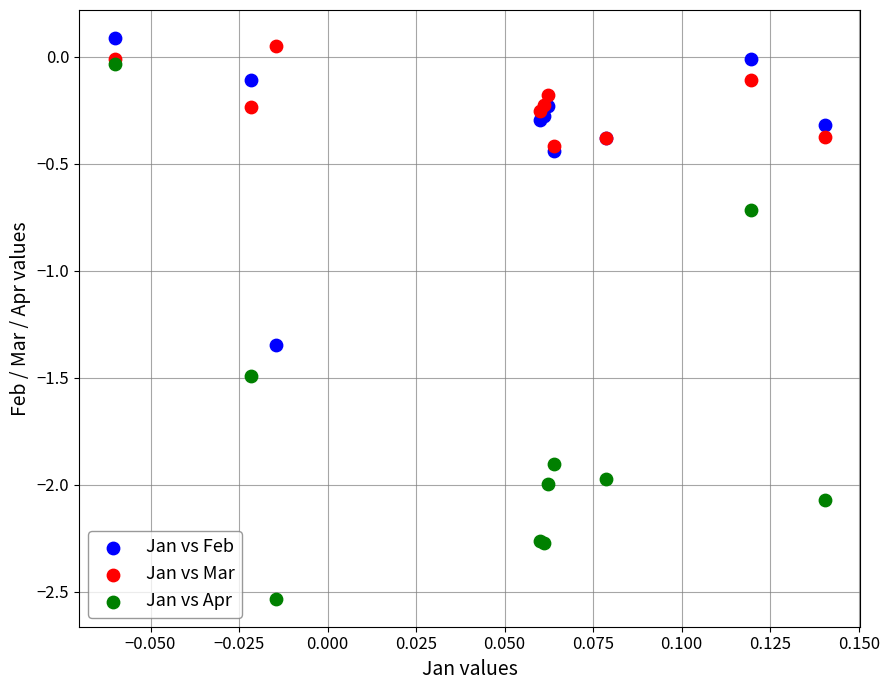

Across all series, what Y value is closest to -1?

-0.7